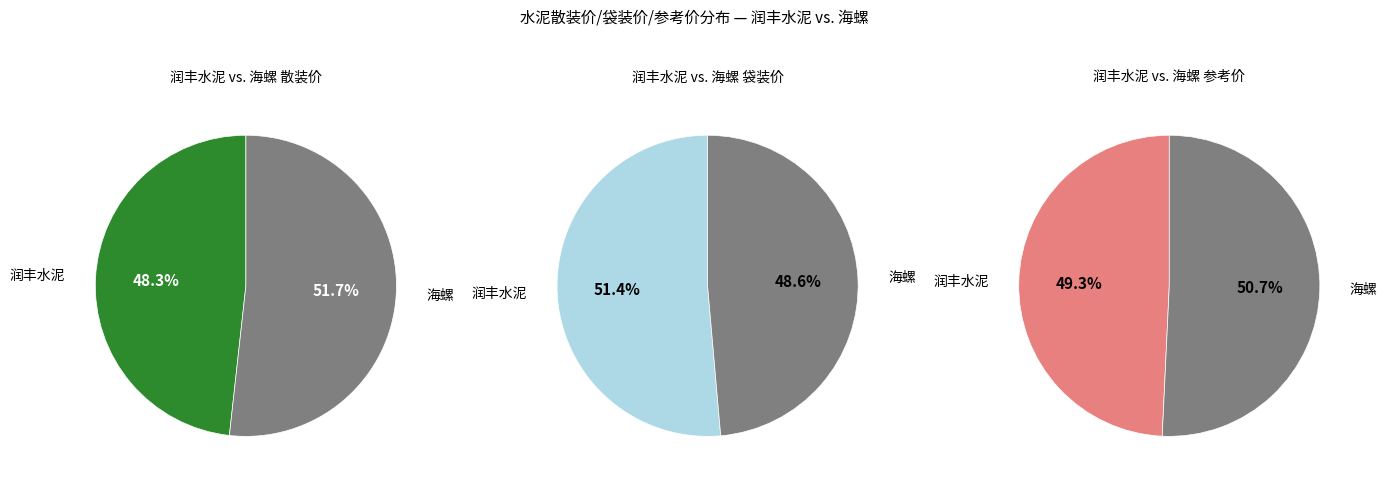

What percentage is the 海螺 slice, to the nearest percent?

52%